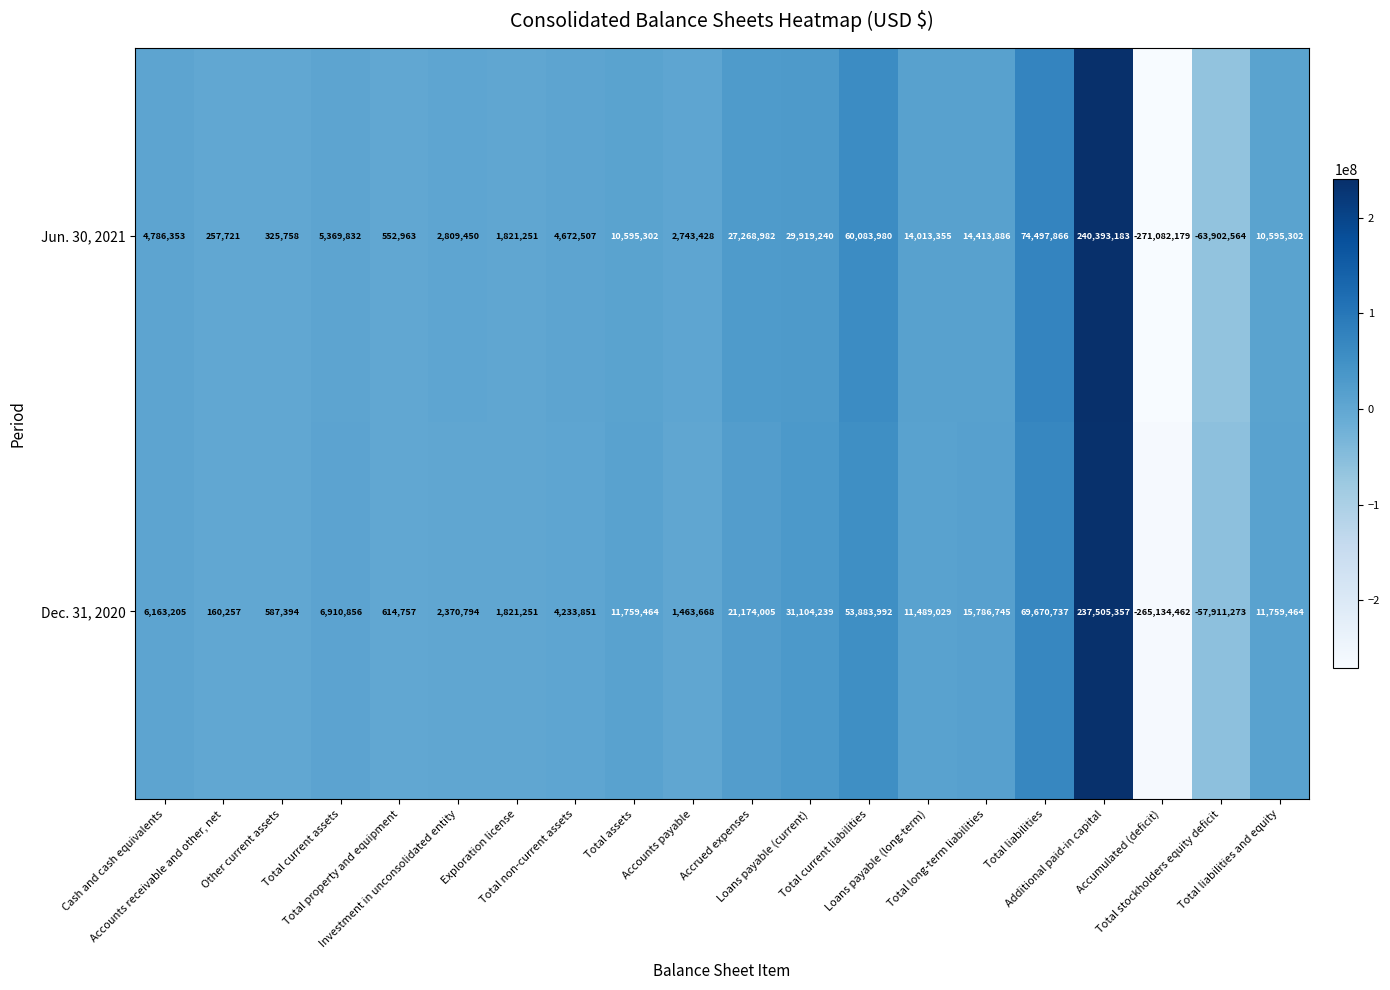

List the series in order of their peak value, lowest first.

Dec. 31, 2020, Jun. 30, 2021